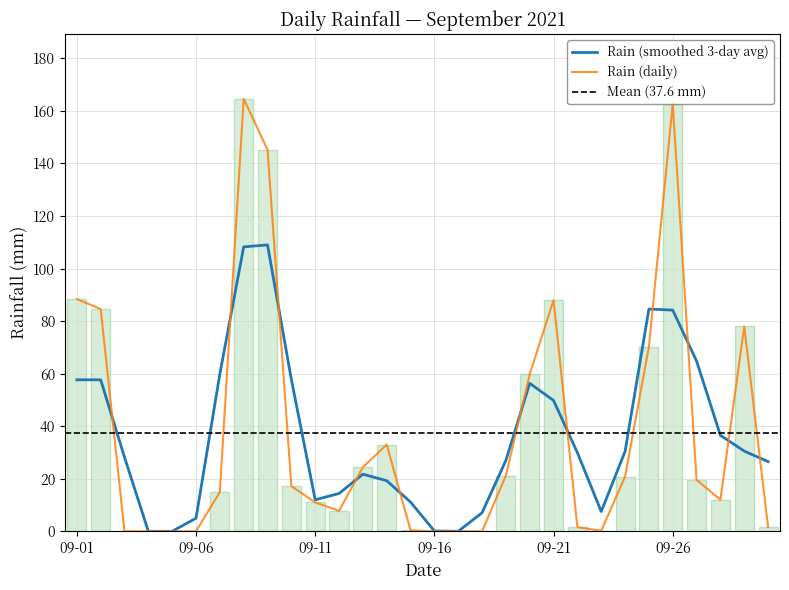

Approximately how many times larger is the value at 2021-09-20 compared to 2021-09-14?

1.8